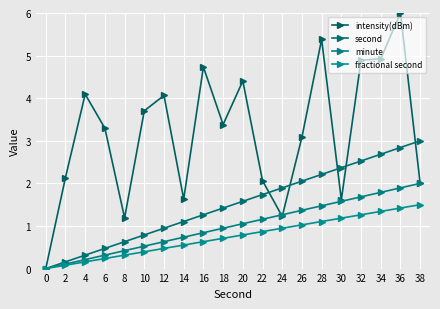

The fractional second series shows 1.1 at 28. True or false?

True